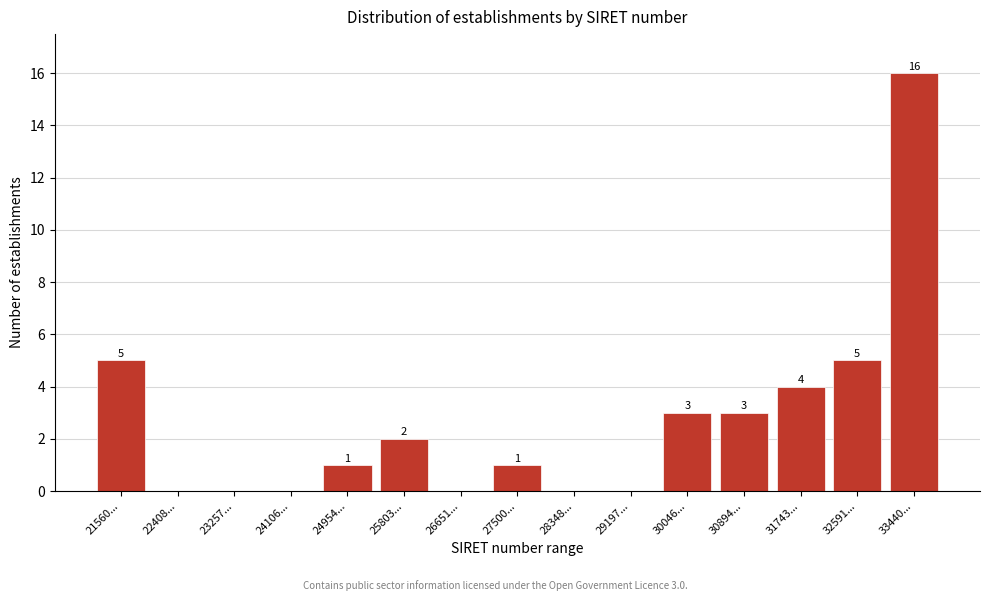

Reading left to right, what are all the values shown in this chart?

21560...=5	22408...=0	23257...=0	24106...=0	24954...=1	25803...=2	26651...=0	27500...=1	28348...=0	29197...=0	30046...=3	30894...=3	31743...=4	32591...=5	33440...=16